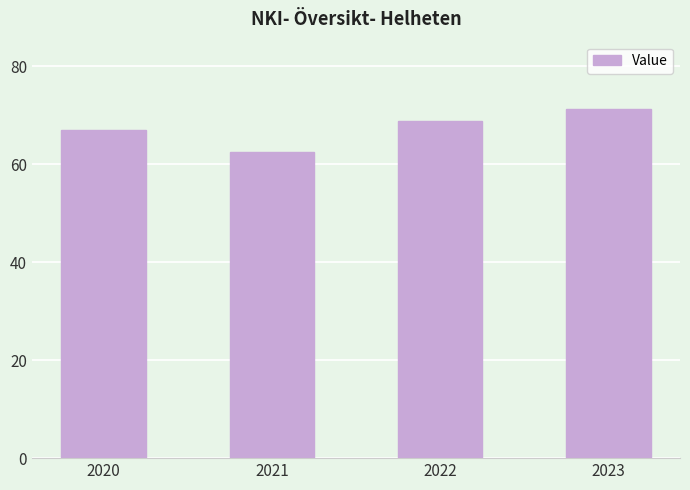

What is the difference between the maximum and minimum values?

8.9